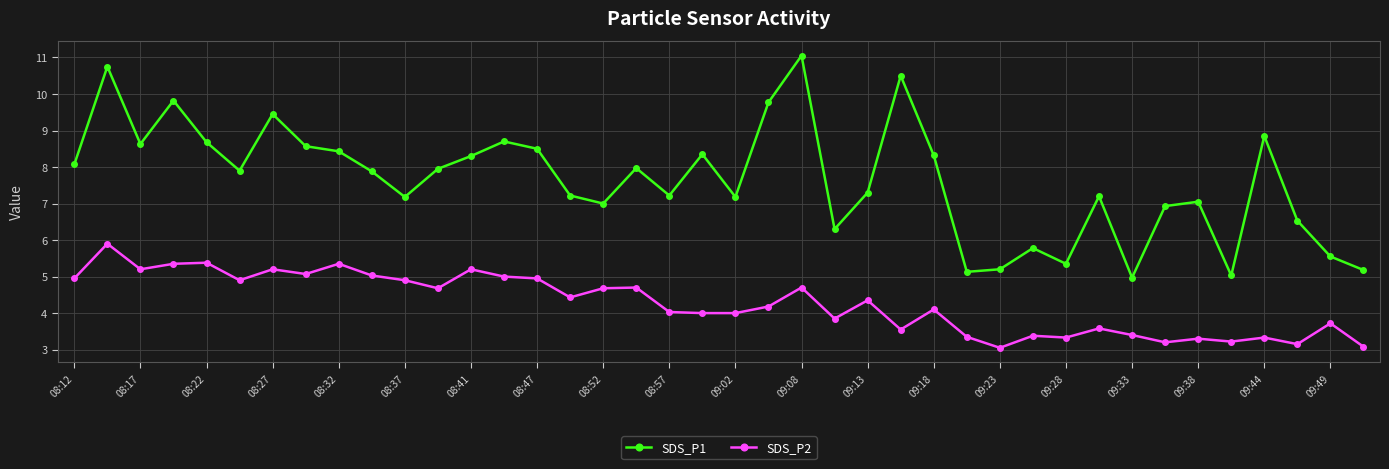

What is the difference between the second highest and minimum values in the SDS_P1 series?

5.8